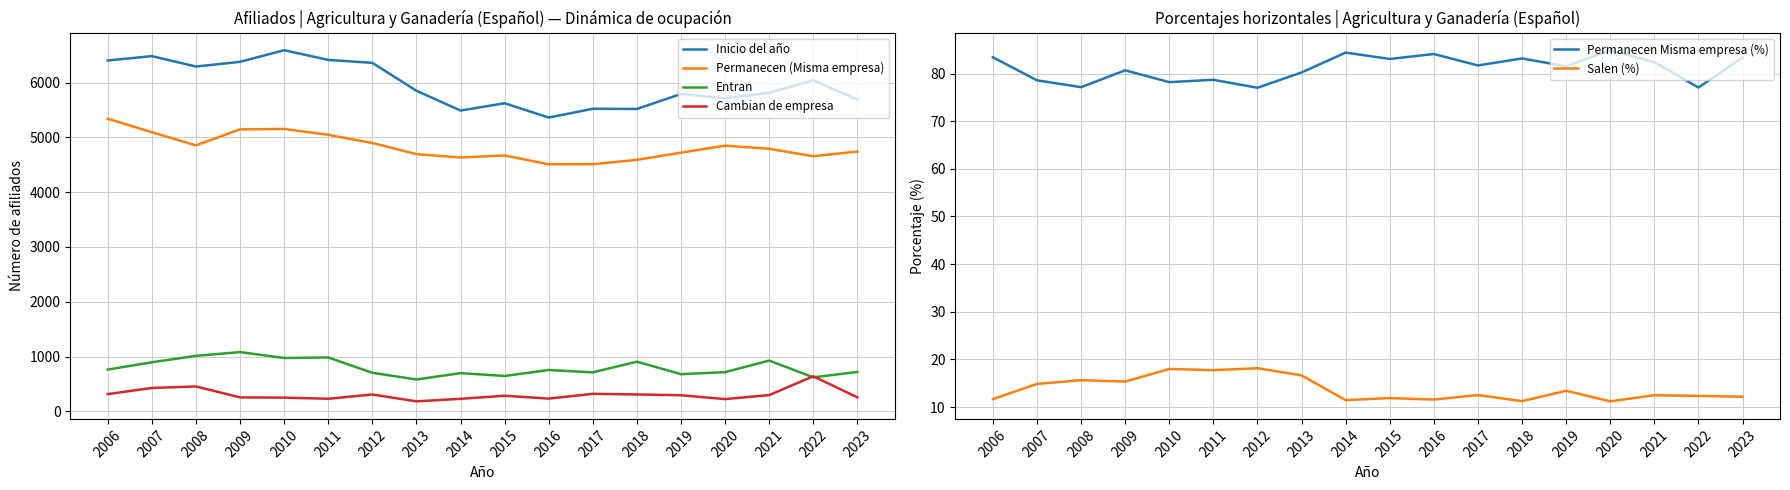

What are all the series names shown in the legend?

Inicio del año, Permanecen (Misma empresa), Entran, Cambian de empresa, Permanecen Misma empresa (%), Salen (%)